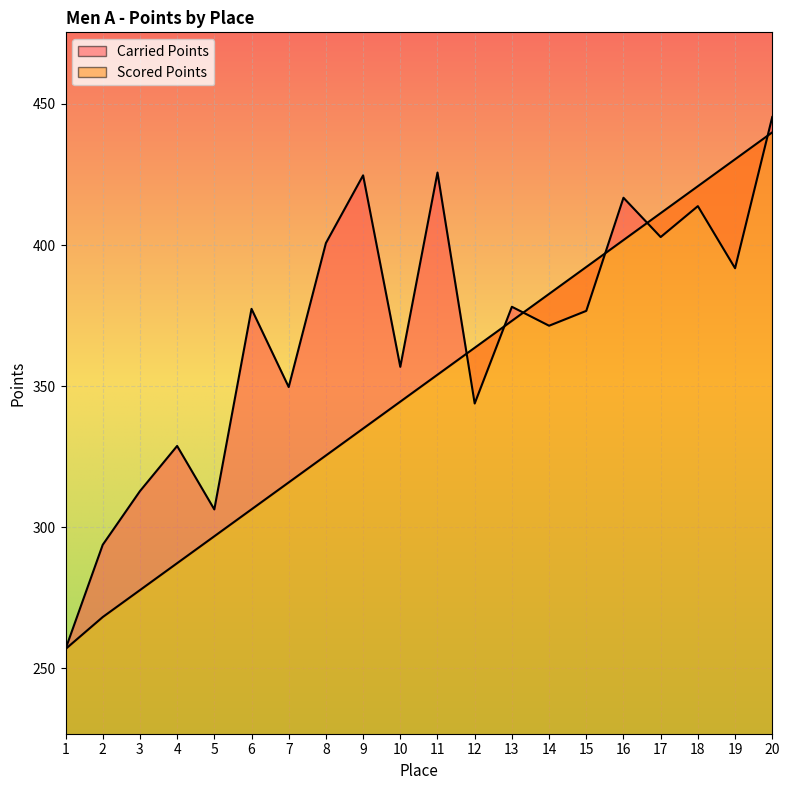

What is the value of the Carried Points point at the 14th from the left?

371.4